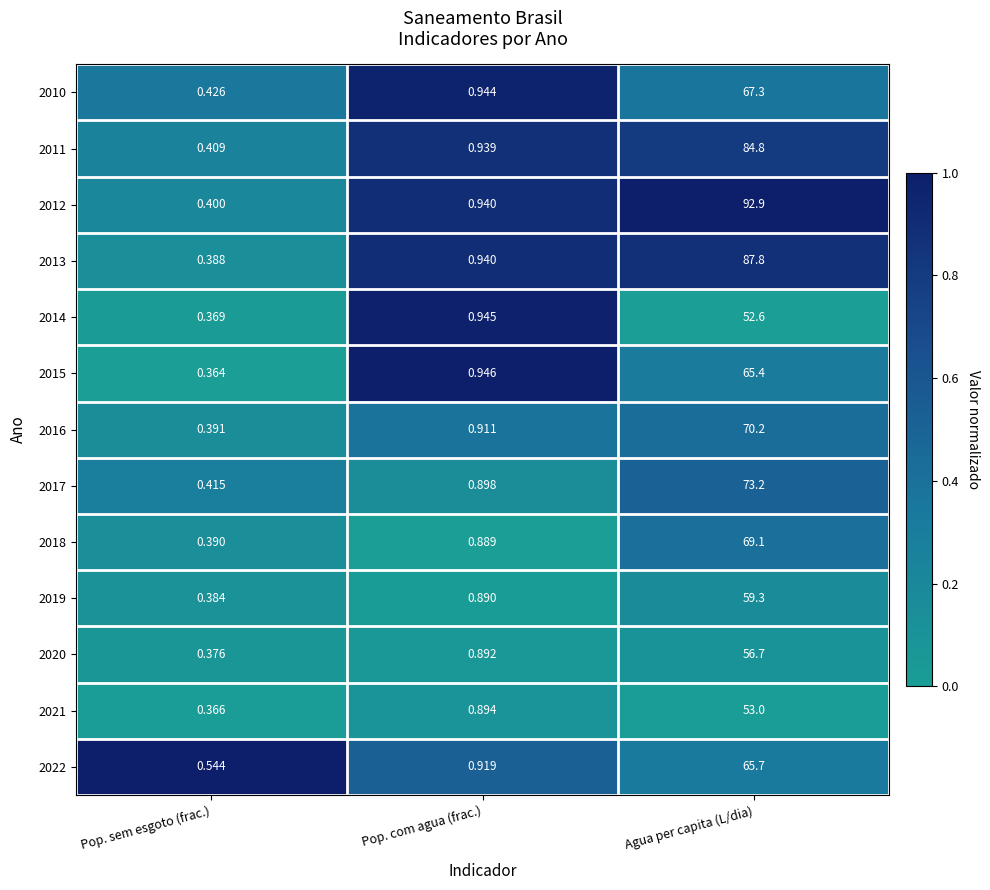

Is the value of 2022 at Pop. com agua (frac.) greater than the value of 2015 at Agua per capita (L/dia)?

No